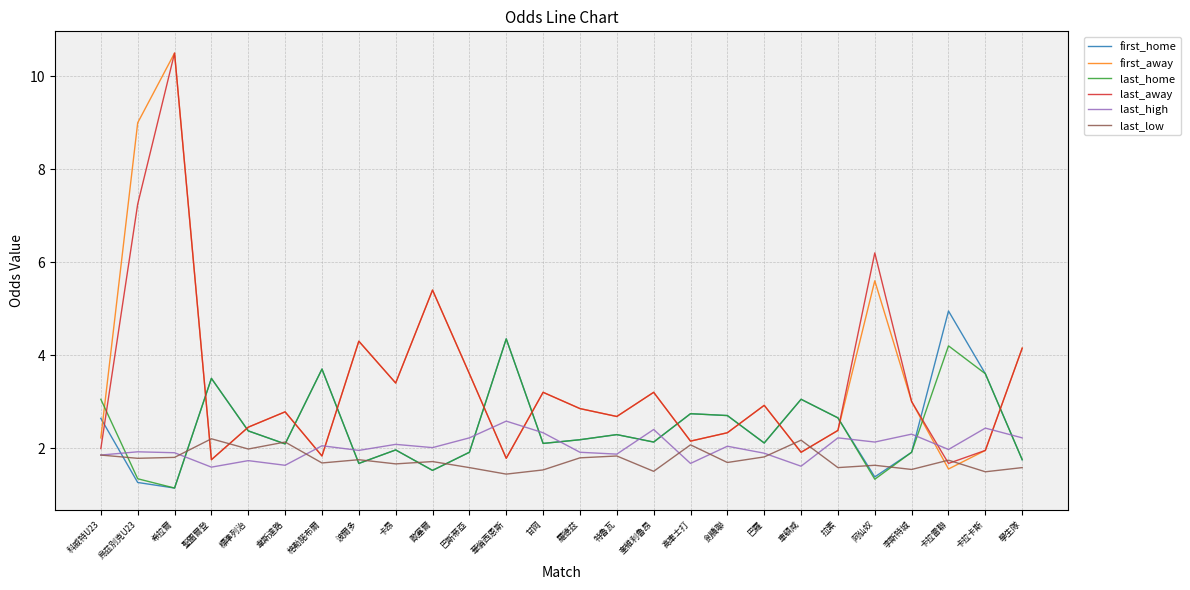

What position from the right is 拉素?

6